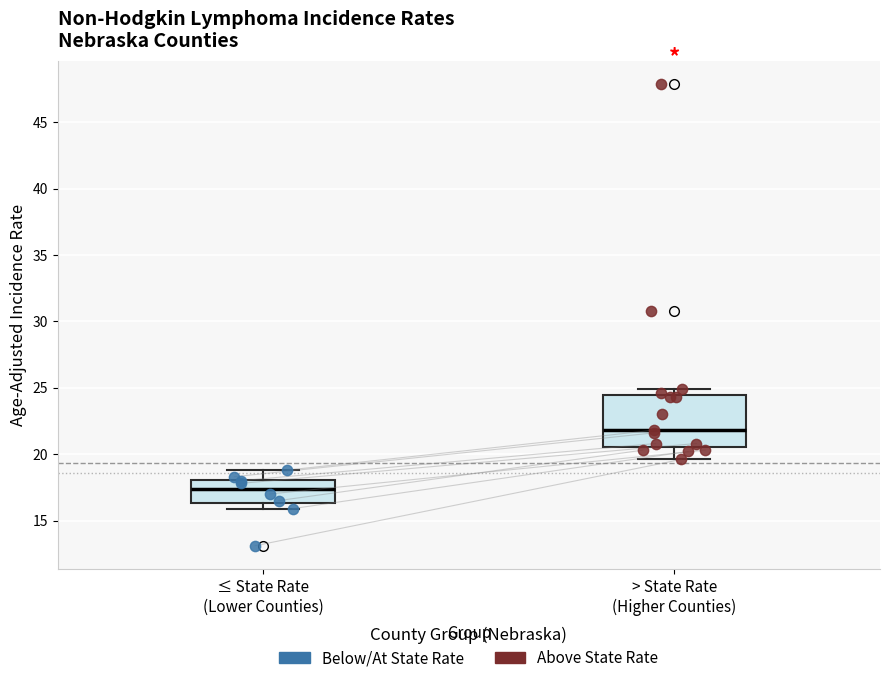

Reading left to right, read every box against the y-axis: the position of its median line, the range the box covers, and the ends of its whiskers. The values are not printed on the chart, so give them approximately, as read against the axis.

≤ State Rate (Lower Counties): median 17.5, box 16.5 to 18.0, whiskers 16.0 to 19.0
> State Rate (Higher Counties): median 22.0, box 20.5 to 24.5, whiskers 19.5 to 25.0